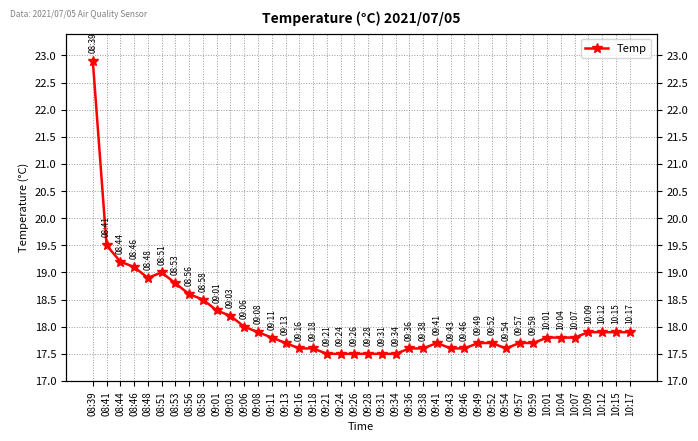

What is the difference between the second highest and second lowest values?

2.0